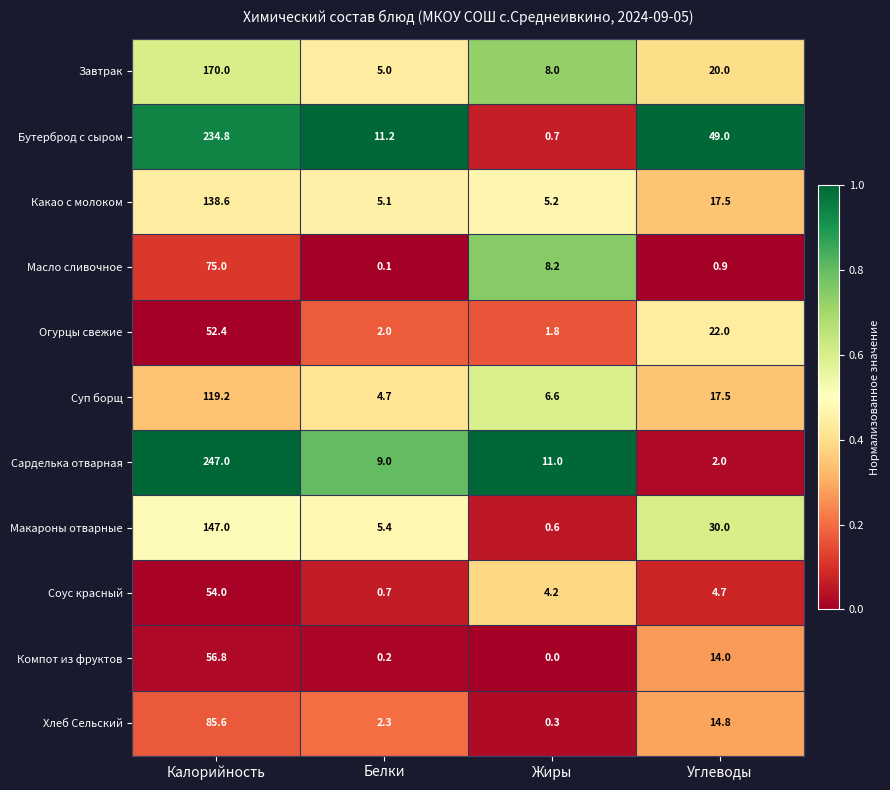

Which series has the largest total across all categories?

Бутерброд с сыром